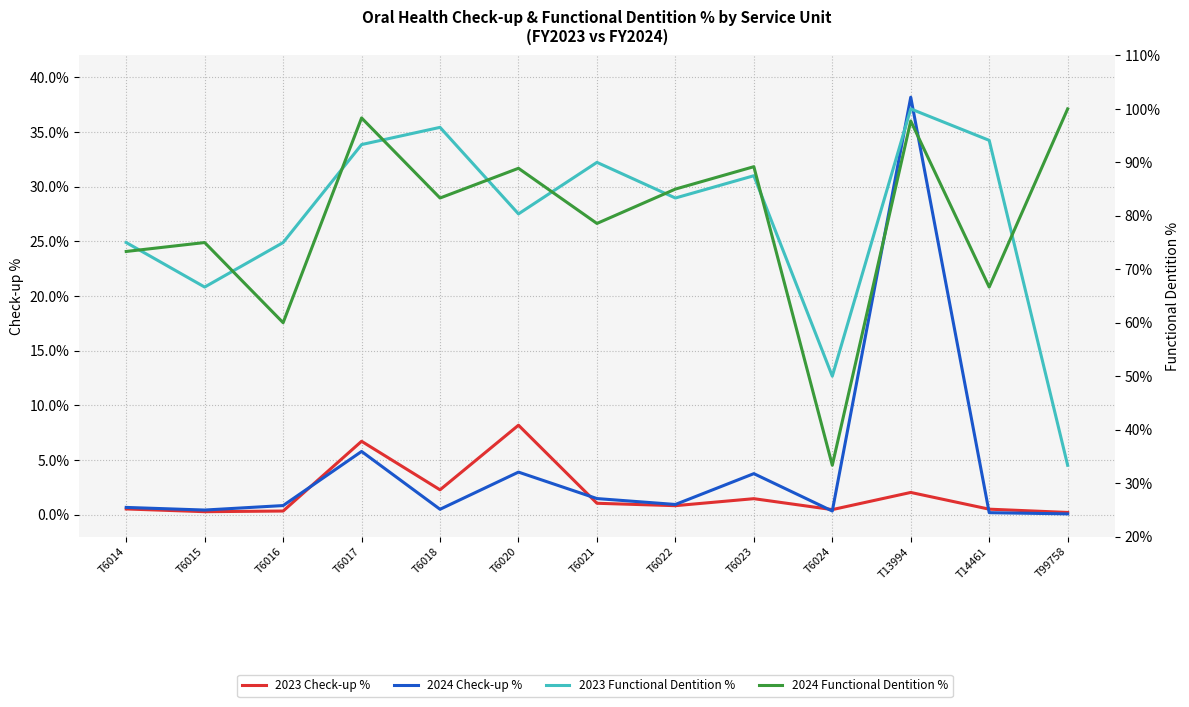

Reading left to right, list all the values displayed in this chart.

2023 Check-up %: 0.5	0.3	0.3	6.7	2.3	8.2	1.0	0.8	1.5	0.5	2.0	0.5	0.2
2024 Check-up %: 0.7	0.4	0.8	5.8	0.5	3.9	1.5	0.9	3.8	0.3	38.2	0.2	0.1
2023 Functional Dentition %: 75.0	66.7	75.0	93.3	96.5	80.4	90.0	83.3	87.5	50.0	100.0	94.1	33.3
2024 Functional Dentition %: 73.3	75.0	60.0	98.3	83.3	88.9	78.6	85.0	89.2	33.3	97.7	66.7	100.0